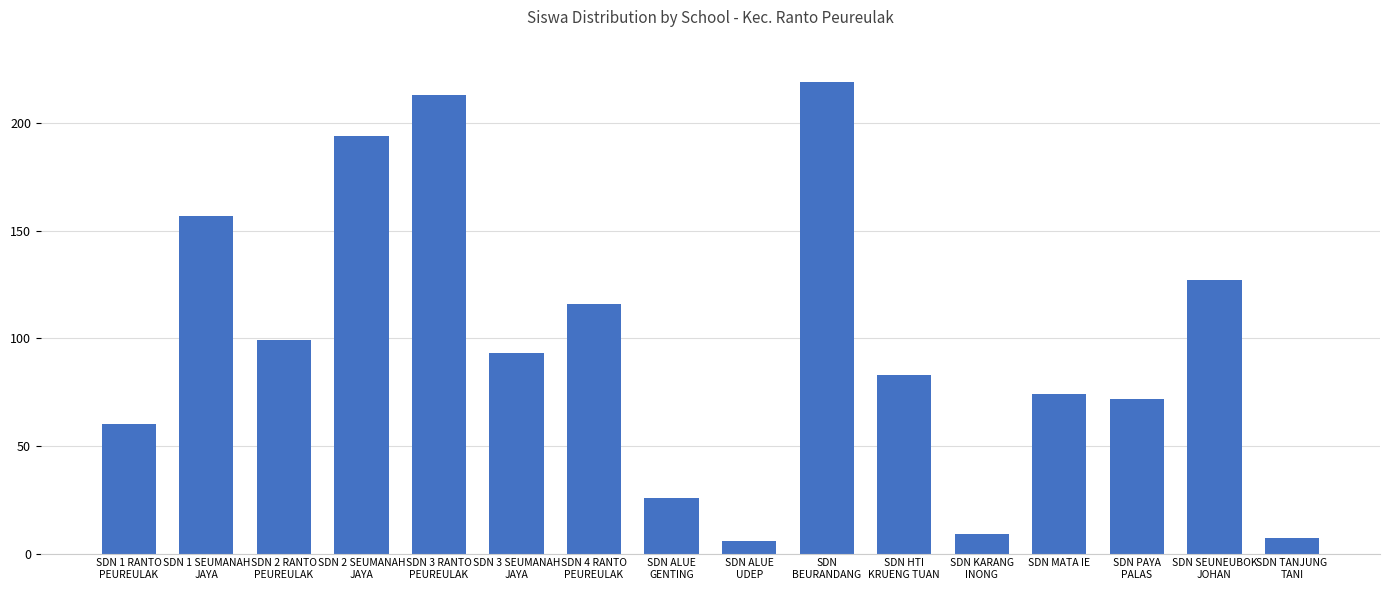

Reading left to right, transcribe all the data shown in this chart.

SDN 1 RANTO
PEUREULAK=60	SDN 1 SEUMANAH
JAYA=157	SDN 2 RANTO
PEUREULAK=99	SDN 2 SEUMANAH
JAYA=194	SDN 3 RANTO
PEUREULAK=213	SDN 3 SEUMANAH
JAYA=93	SDN 4 RANTO
PEUREULAK=116	SDN ALUE
GENTING=26	SDN ALUE
UDEP=6	SDN
BEURANDANG=219	SDN HTI
KRUENG TUAN=83	SDN KARANG
INONG=9	SDN MATA IE=74	SDN PAYA
PALAS=72	SDN SEUNEUBOK
JOHAN=127	SDN TANJUNG
TANI=7